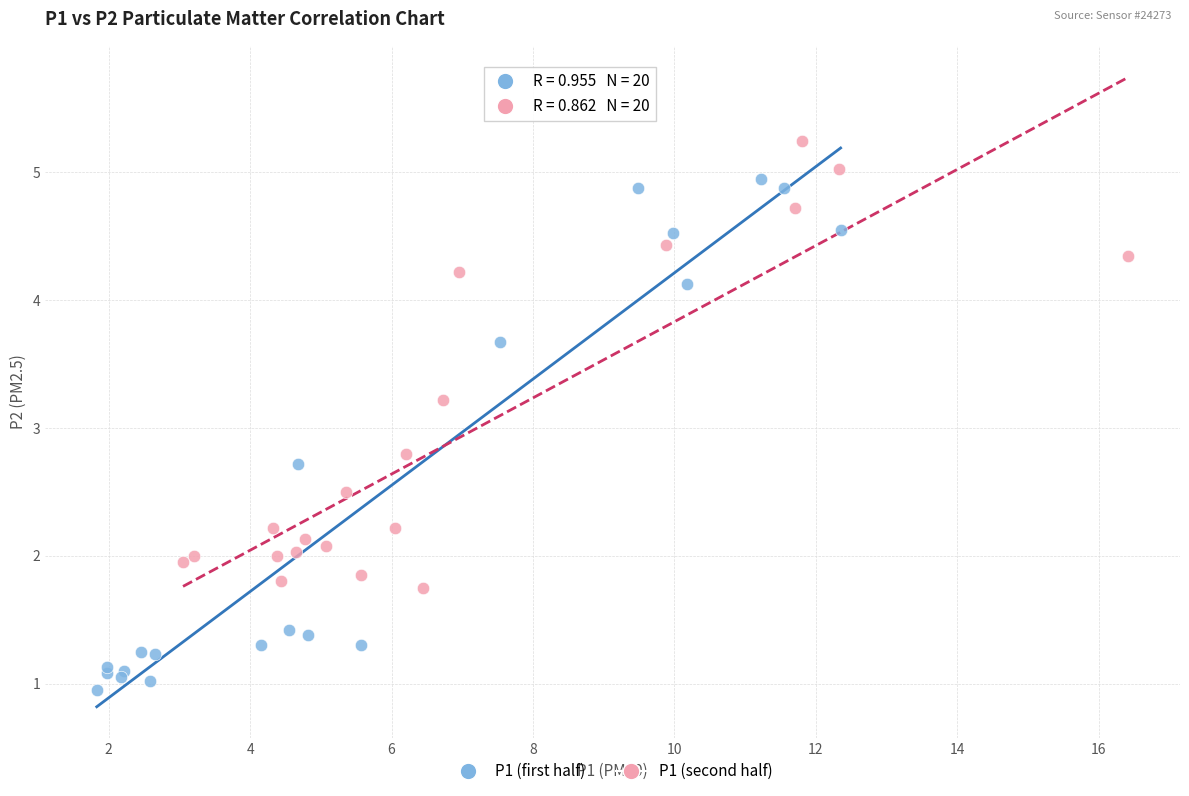

Which series has the widest spread of Y values?

P1 (first half)